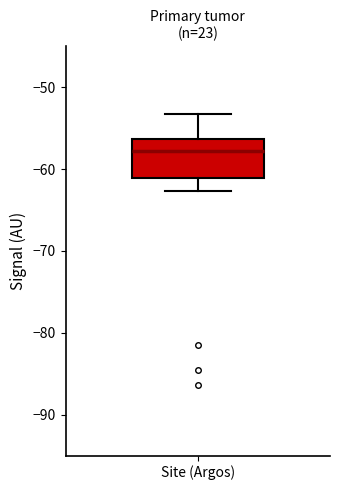

Read this box plot against the y-axis: the position of the median line, the range covered by the box, and the ends of both whiskers. The values are not printed on the chart, so give them approximately, as read against the axis.

median -58, box -61 to -56, whiskers -63 to -53